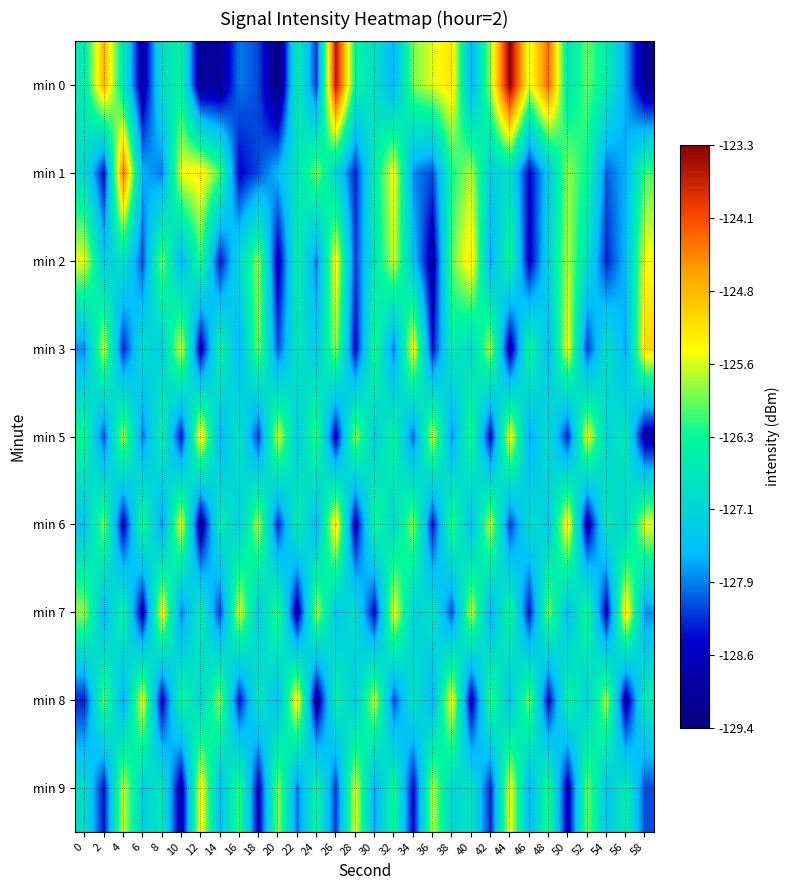

What is the minimum value shown in the chart?

-129.4